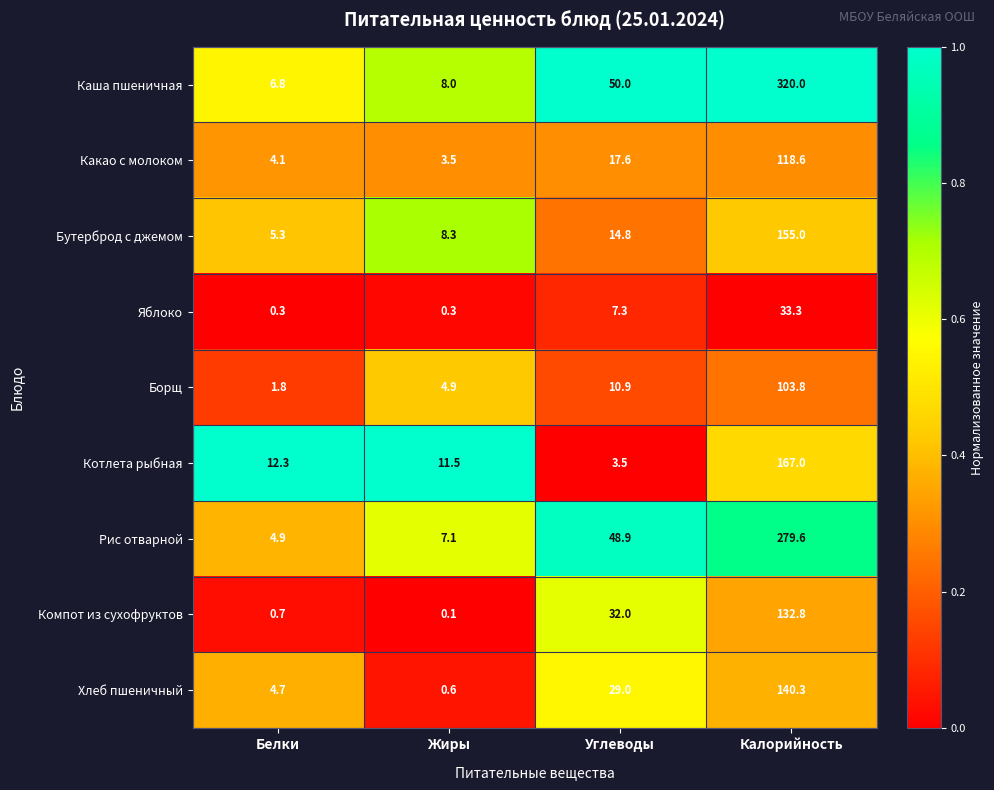

What is the spread (max minus min) of values at Жиры?

11.4